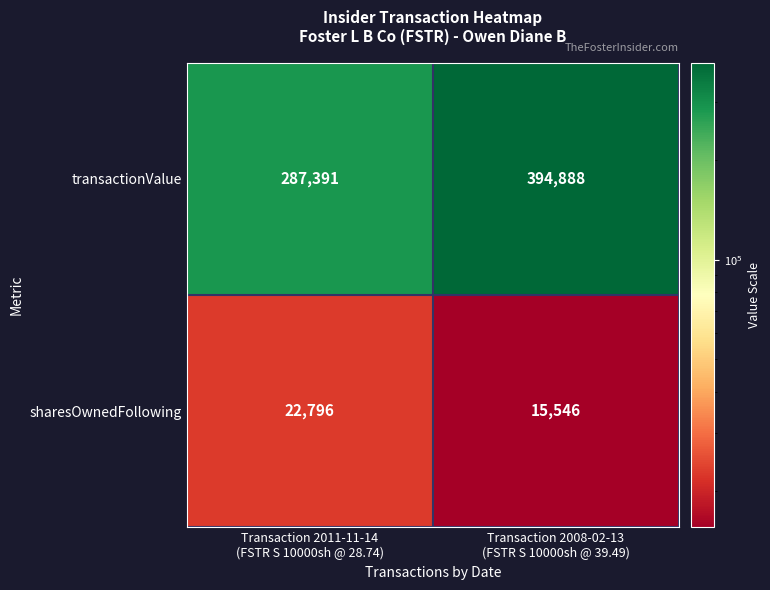

What is the average value of the transactionValue series?

341140